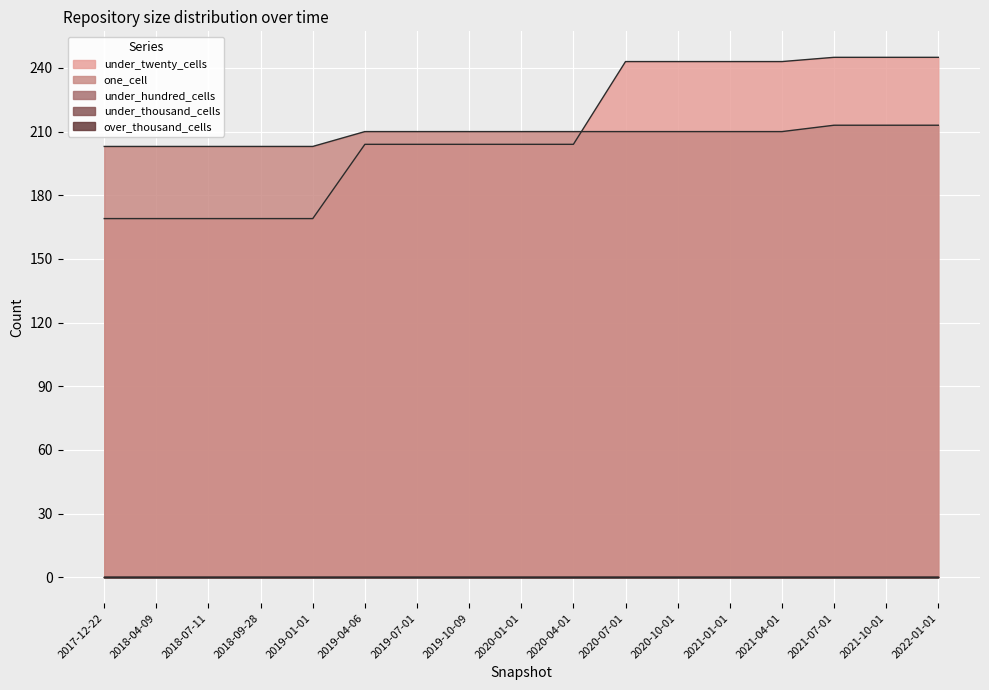

Reading right to left, transcribe all the data shown in this chart.

under_twenty_cells: 245	245	245	243	243	243	243	204	204	204	204	204	169	169	169	169	169
one_cell: 213	213	213	210	210	210	210	210	210	210	210	210	203	203	203	203	203
under_hundred_cells: 0	0	0	0	0	0	0	0	0	0	0	0	0	0	0	0	0
under_thousand_cells: 0	0	0	0	0	0	0	0	0	0	0	0	0	0	0	0	0
over_thousand_cells: 0	0	0	0	0	0	0	0	0	0	0	0	0	0	0	0	0